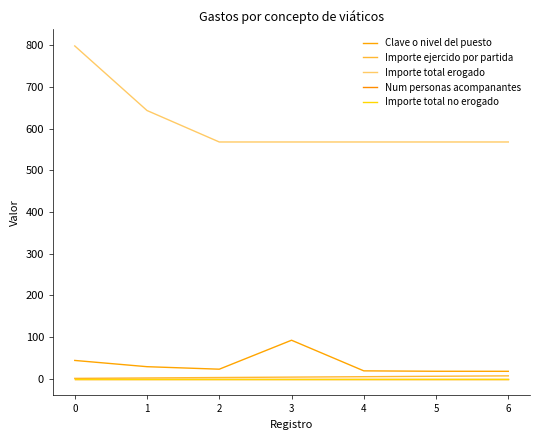

Does the chart display data point markers on the line(s)?

No